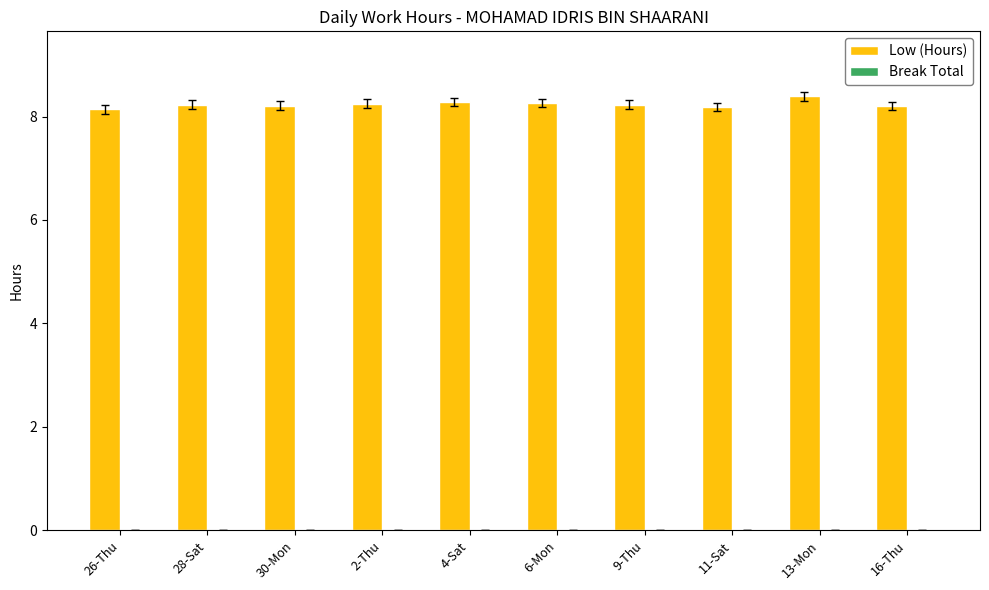

What is the label of the 4th bar from the left?

2-Thu